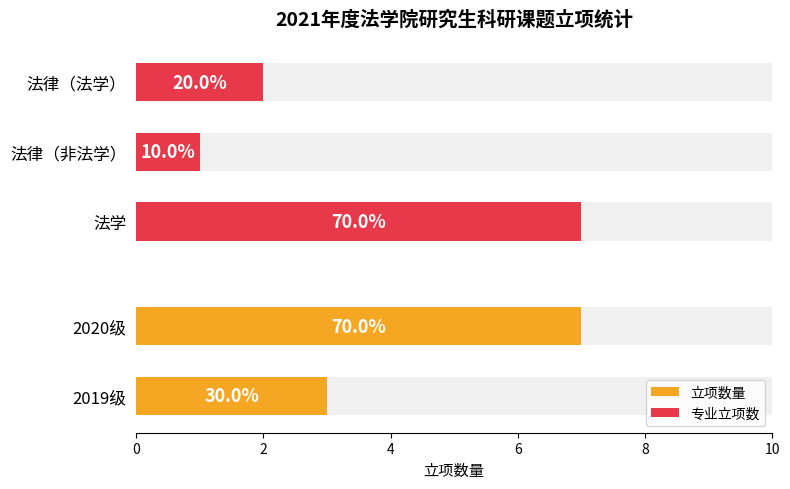

Which has a higher value, 法学 or 法律（非法学）/法律（法学）?

法学